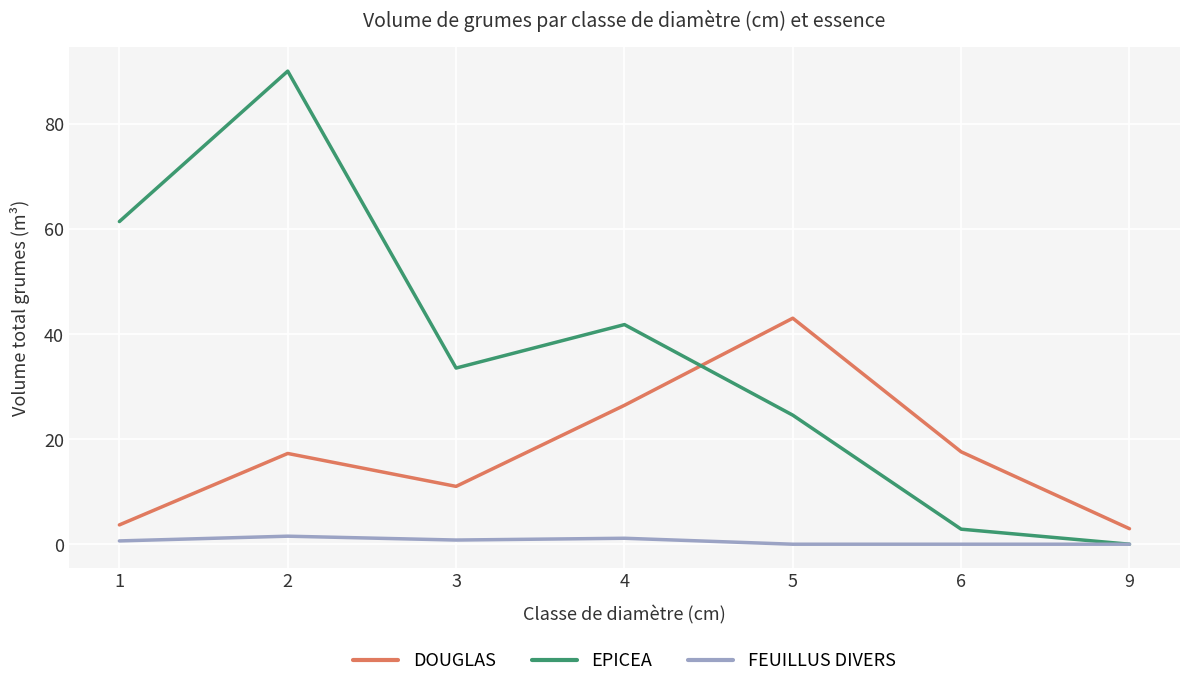

Where do DOUGLAS and EPICEA first cross each other?

4 and 5